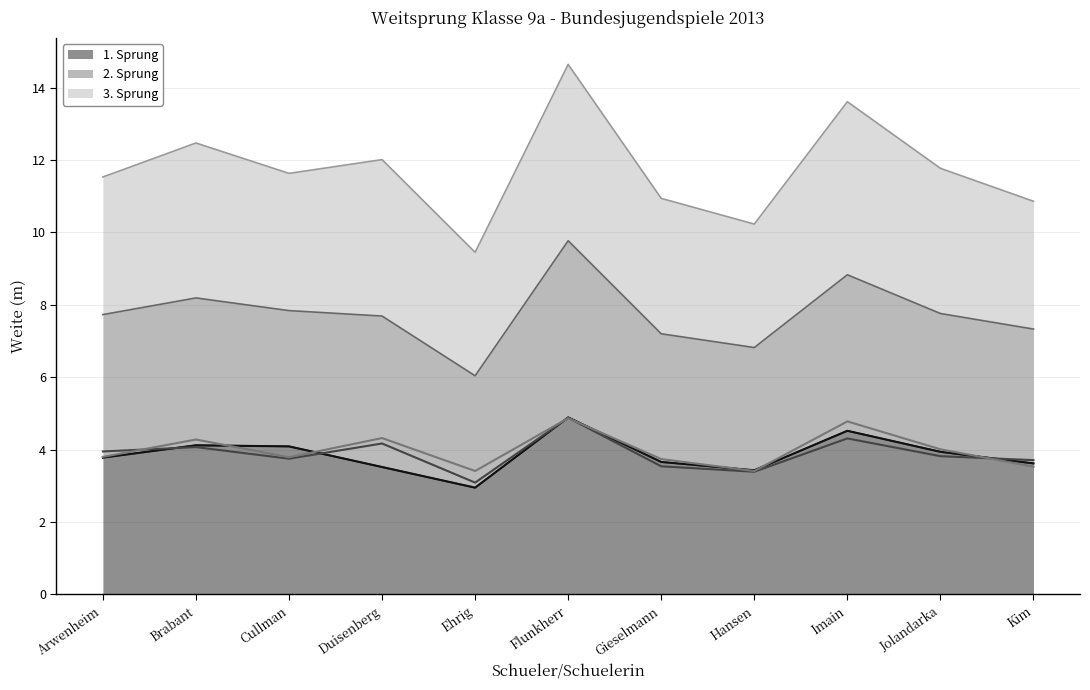

True or false: 2. Sprung (line) has a value of 3.5 at Gieselmann.

True